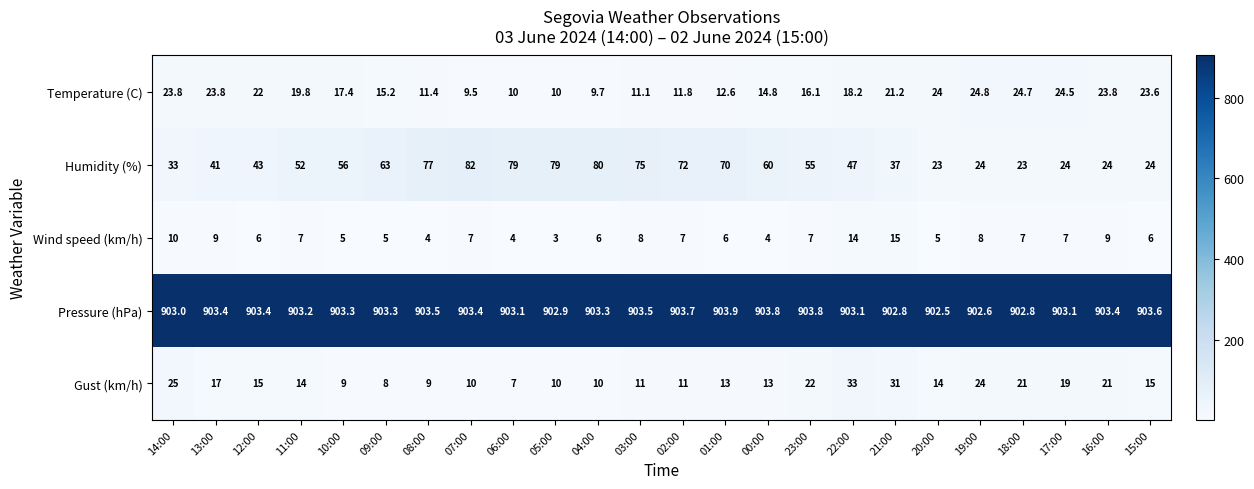

Is it true that Wind speed (km/h) equals 6.1 at 22:00?

False